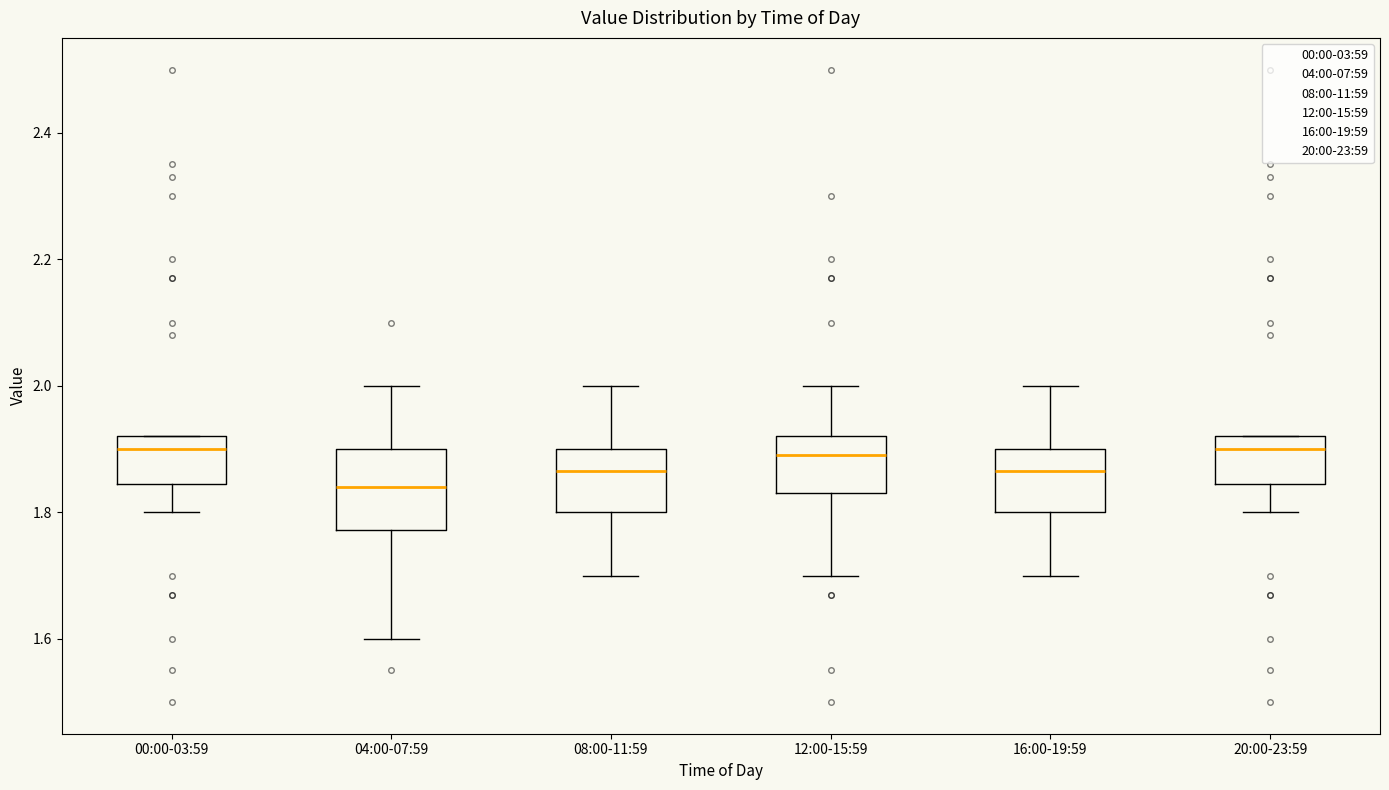

Reading left to right, transcribe this box plot: for each box, give where its median line is, the range the box spans, and where its two whiskers end, as read against the y-axis. The values are not printed on the chart, so give them approximately, as read against the axis.

00:00-03:59: median 1.90, box 1.84 to 1.92, whiskers 1.80 to 1.92
04:00-07:59: median 1.84, box 1.78 to 1.90, whiskers 1.60 to 2.00
08:00-11:59: median 1.86, box 1.80 to 1.90, whiskers 1.70 to 2.00
12:00-15:59: median 1.90, box 1.84 to 1.92, whiskers 1.70 to 2.00
16:00-19:59: median 1.86, box 1.80 to 1.90, whiskers 1.70 to 2.00
20:00-23:59: median 1.90, box 1.84 to 1.92, whiskers 1.80 to 1.92